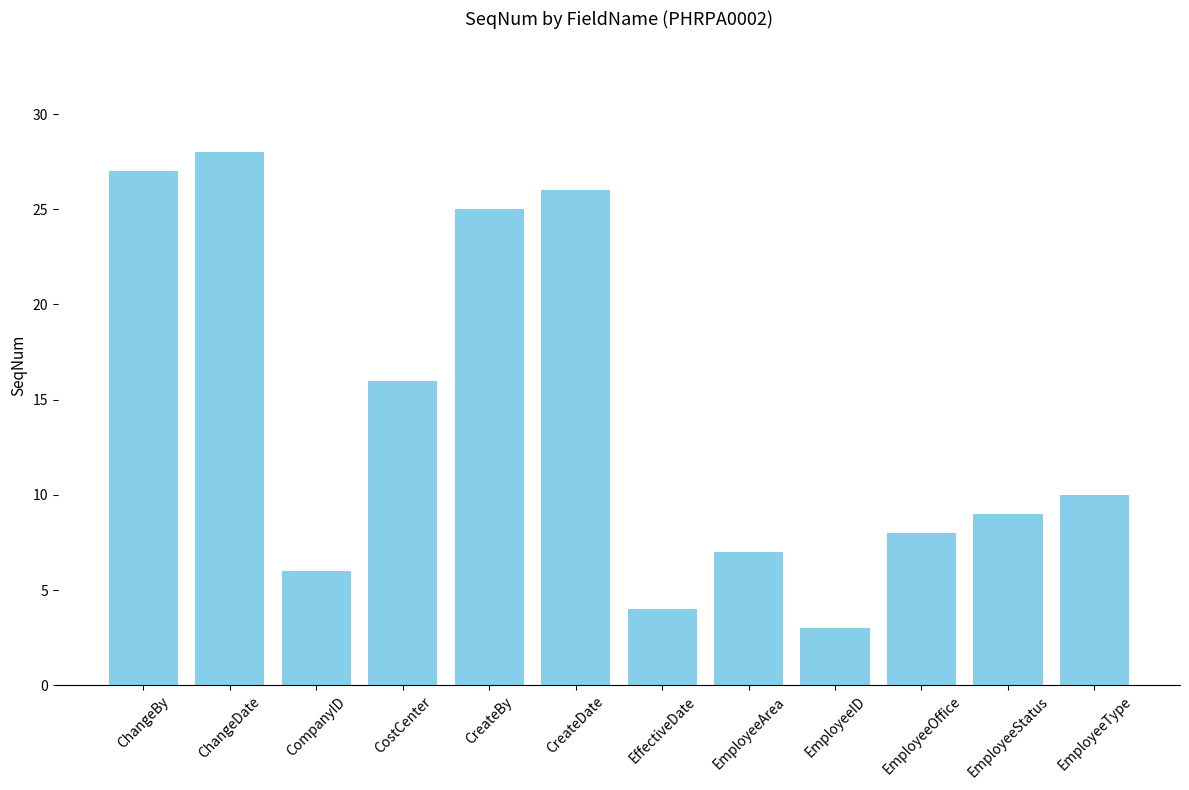

Reading left to right, extract all data points from this chart.

27	28	6	16	25	26	4	7	3	8	9	10